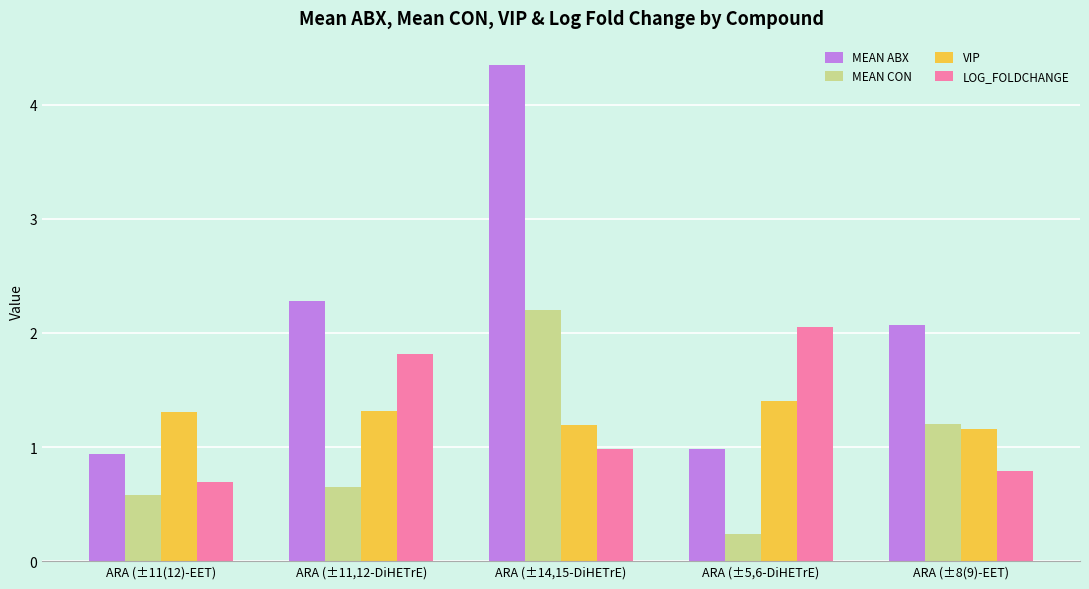

At which category does the chart reach its peak across all series?

ARA (±14,15-DiHETrE)